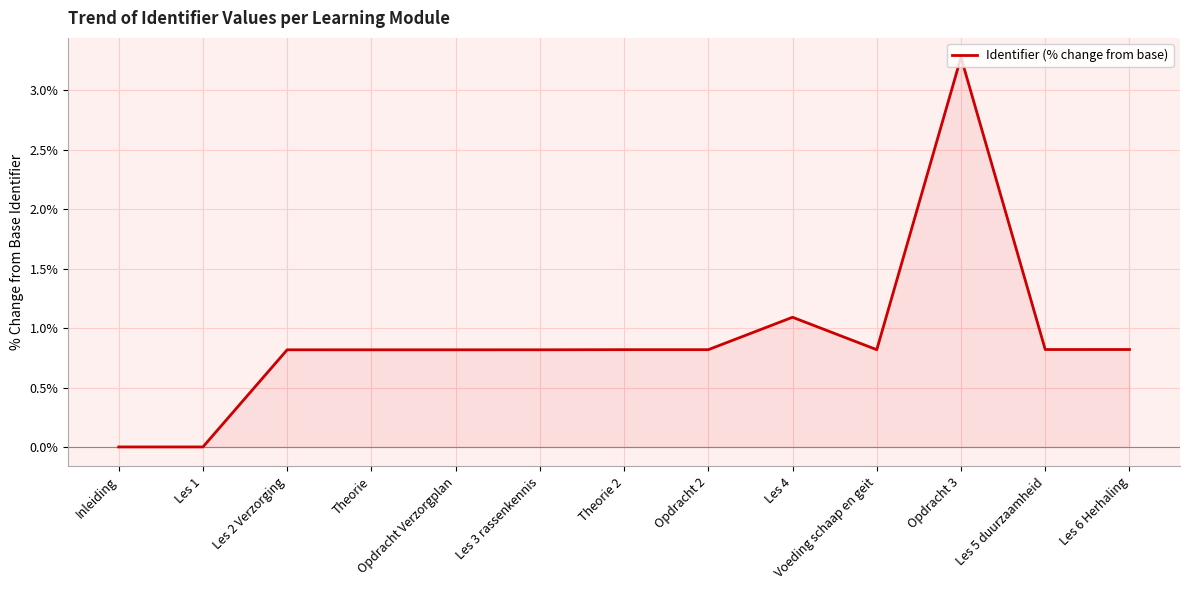

What is the label of the 2nd point from the right?

Les 5 duurzaamheid